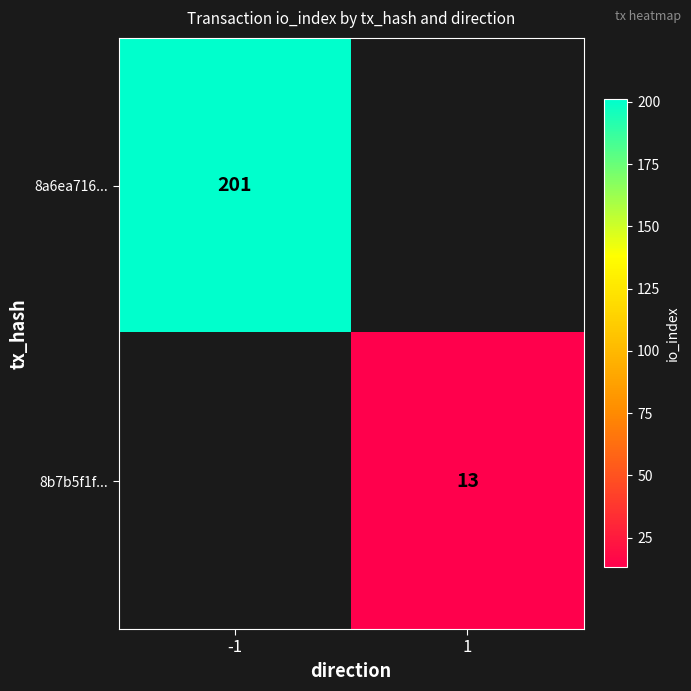

True or false: 8a6ea716... has a value of 271 at -1.

False